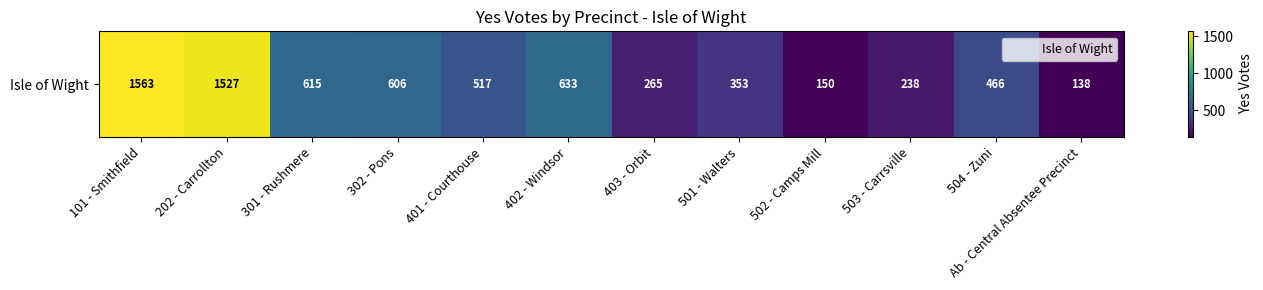

The value at 402 - Windsor is 1108. True or false?

False